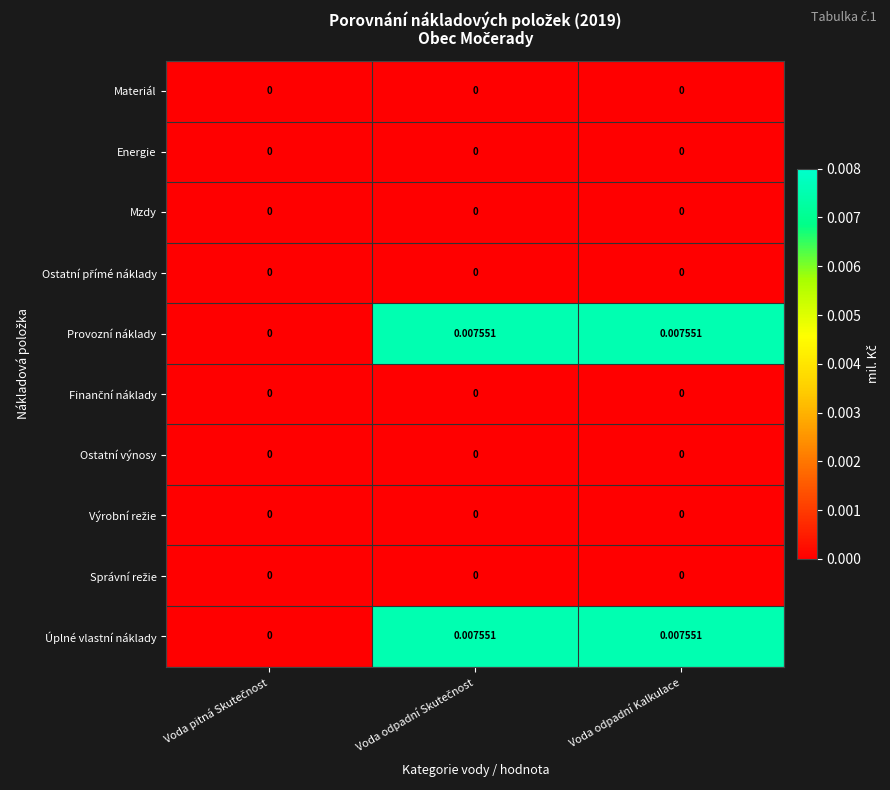

At how many categories does at least one series exceed 0?

2